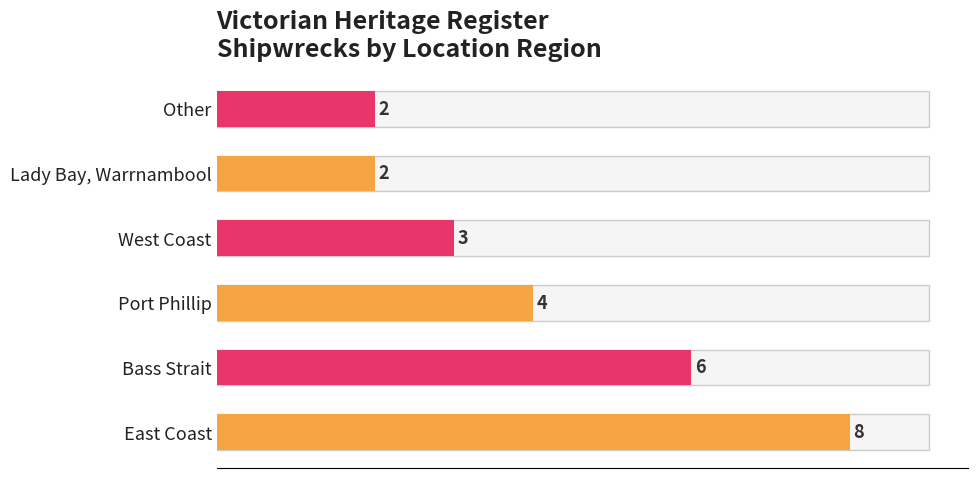

Between East Coast and Port Phillip, which is larger?

East Coast